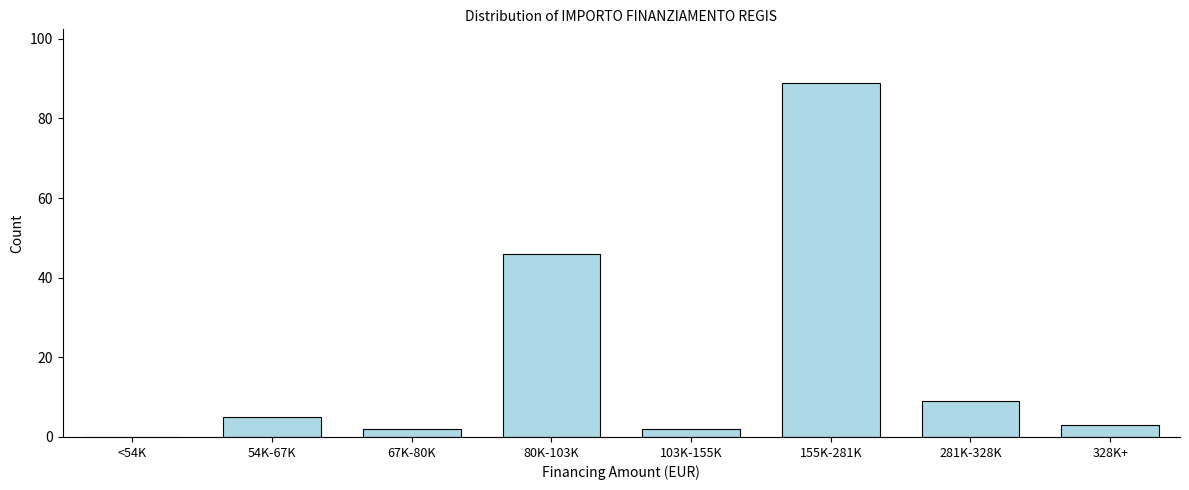

Reading left to right, transcribe all the data shown in this chart.

<54K=0	54K-67K=5	67K-80K=2	80K-103K=46	103K-155K=2	155K-281K=89	281K-328K=9	328K+=3